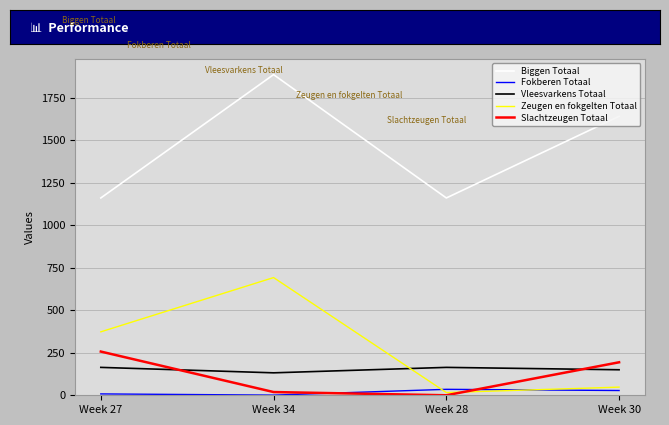

In Fokberen Totaal, how many points are lower than both neighbors (excluding endpoints)?

1